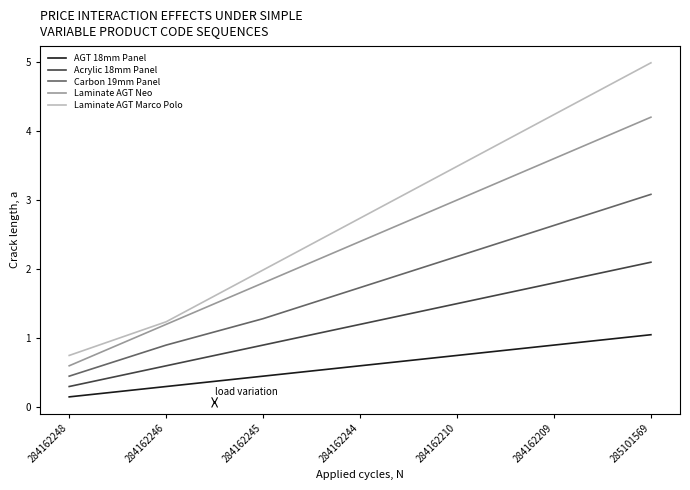

Which category has the highest value in the AGT 18mm Panel series?

285101569